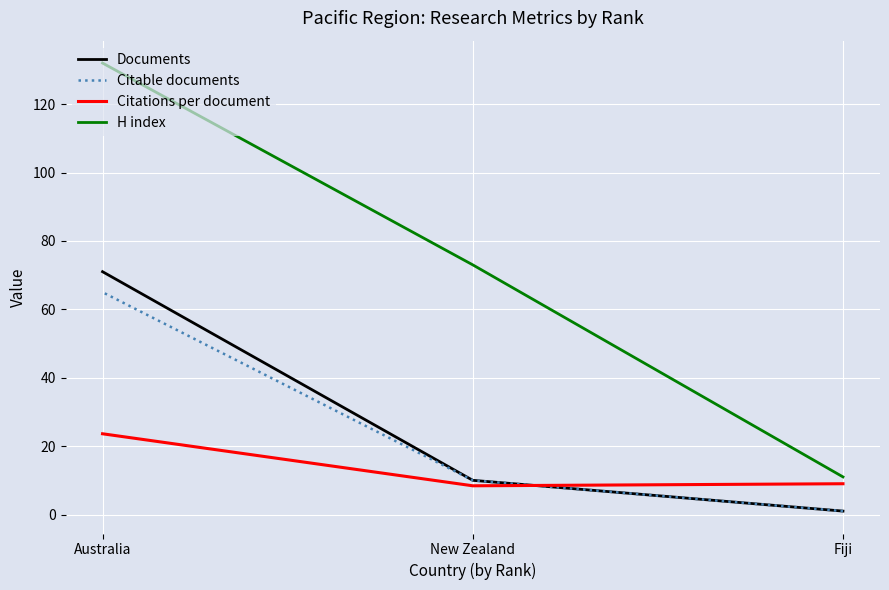

What is the total value across all series at Australia?

291.6